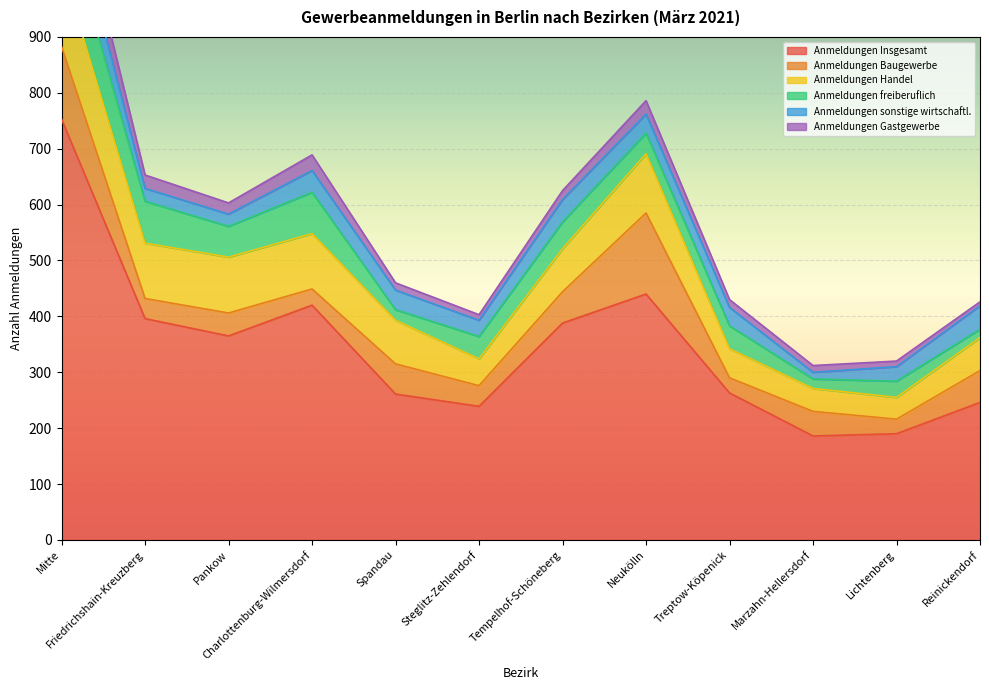

Which has a higher value, Pankow or Treptow-Köpenick?

Pankow